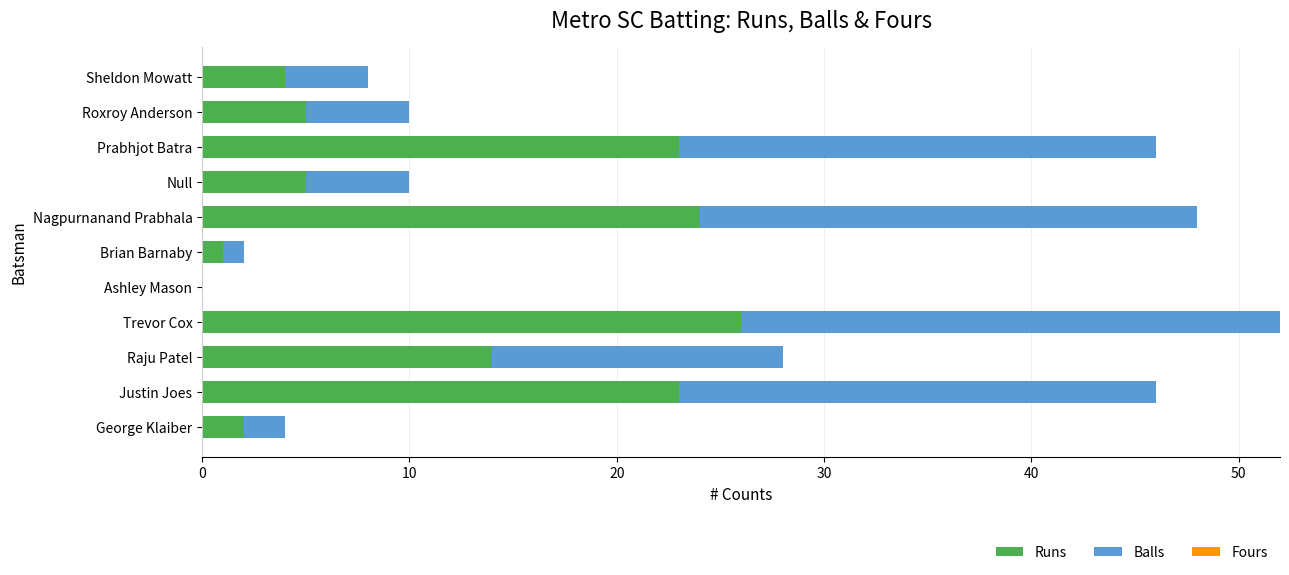

At which label does Runs reach its peak?

Trevor Cox